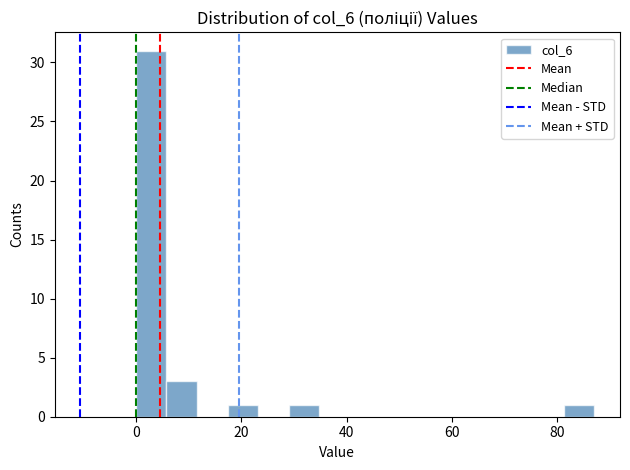

Around what value on the x-axis is the tallest bar? Give the approximate position of its centre, as read against the axis.

2